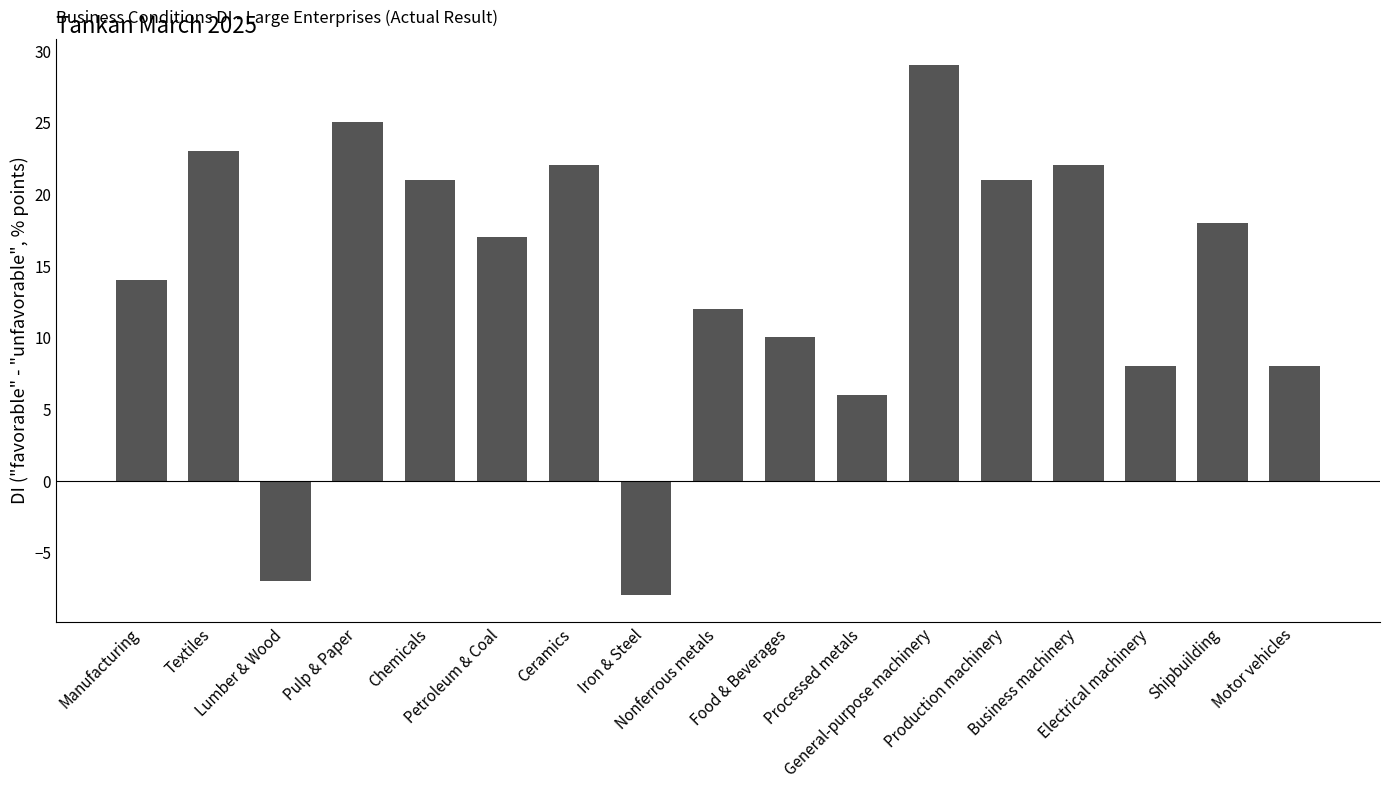

Are the bars horizontal?

No